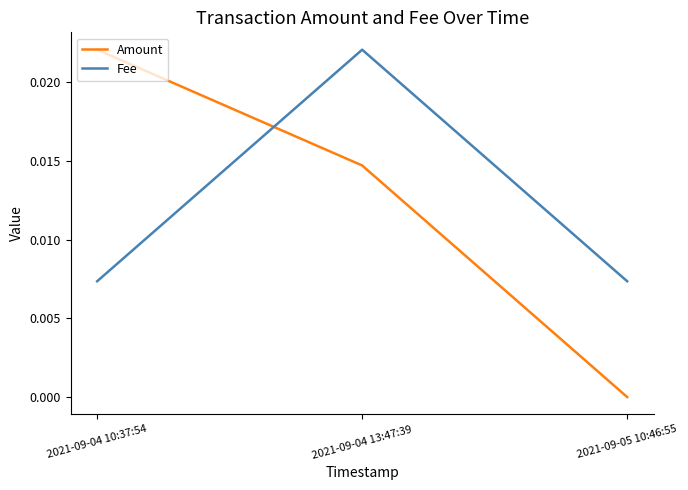

True or false: Amount has a value of 0.0 at 2021-09-05 10:46:55.

True